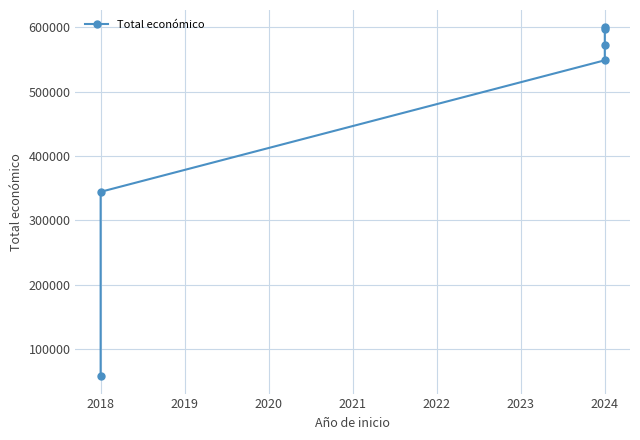

What is the average value?

453456